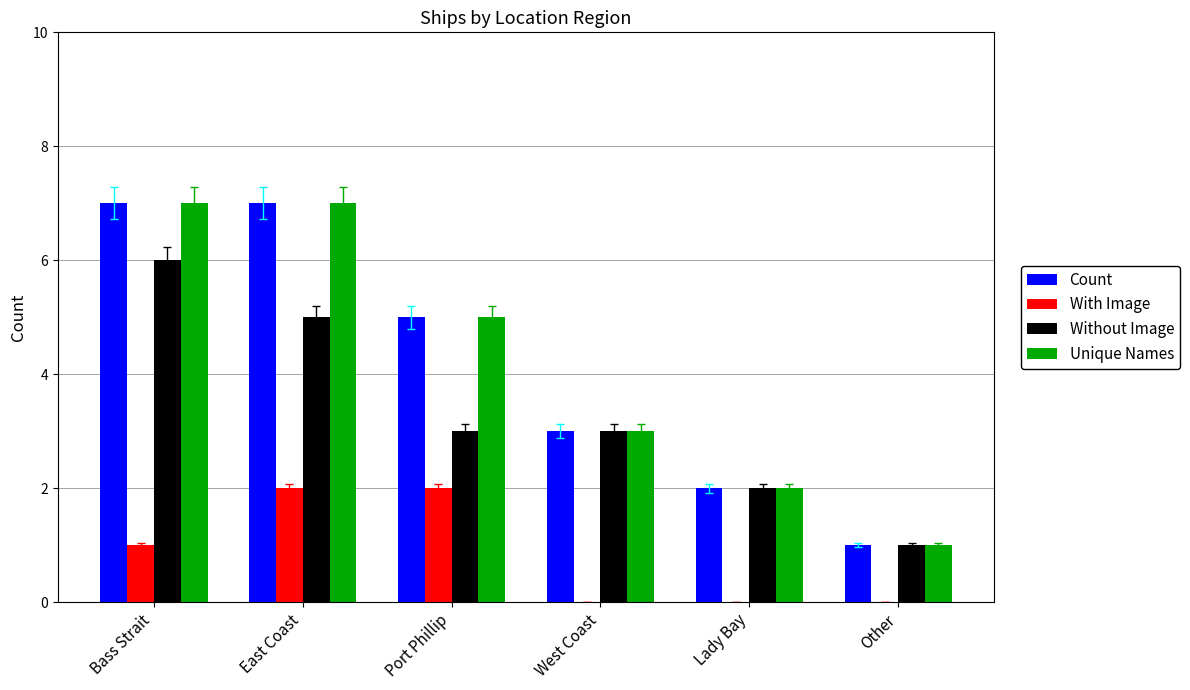

What is the sum of the Count values at Other and Lady Bay?

3